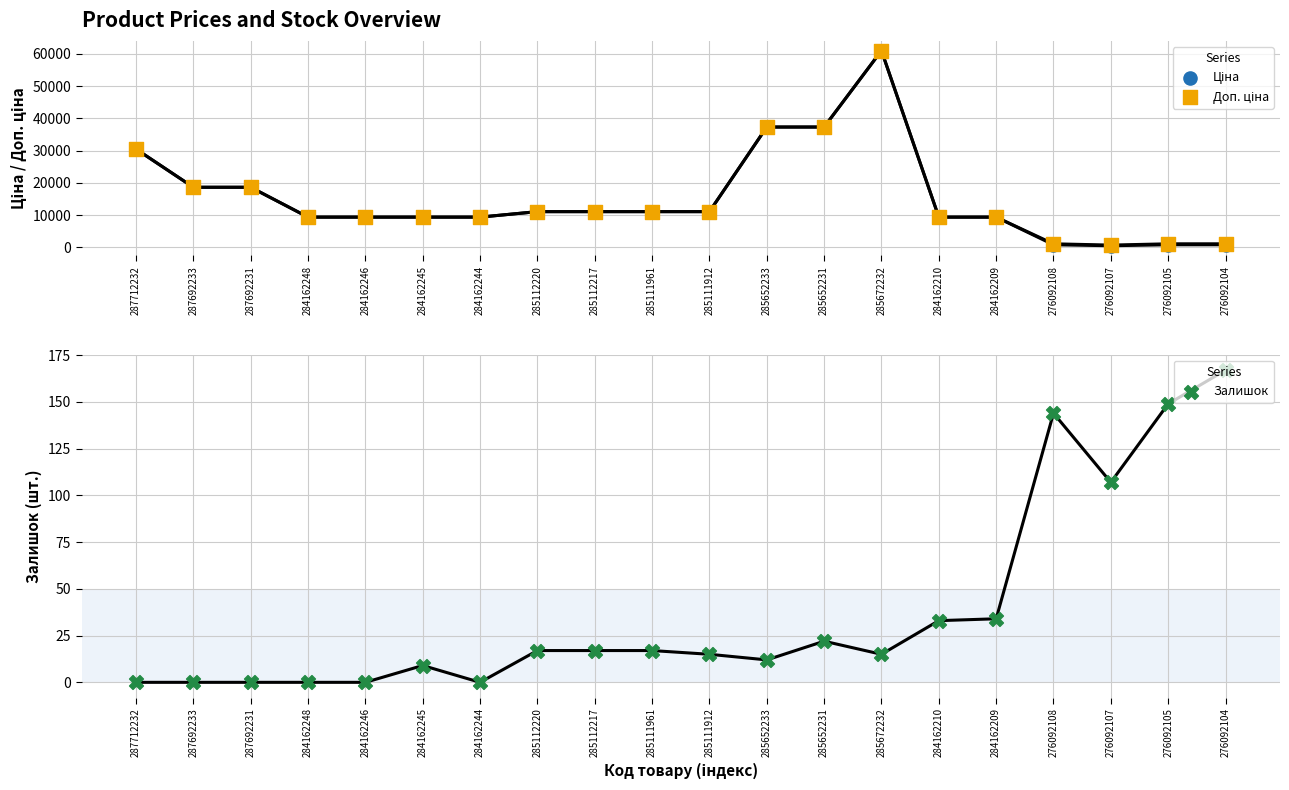

Which series has the largest total across all categories?

Доп. ціна